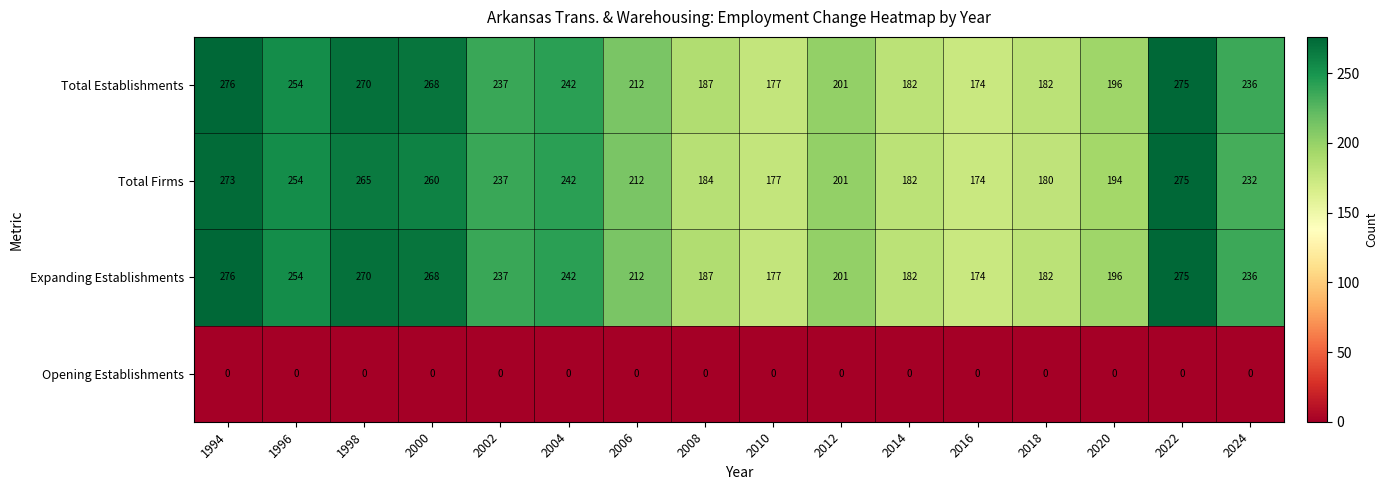

The Expanding Establishments series shows 277 at 2020. True or false?

False